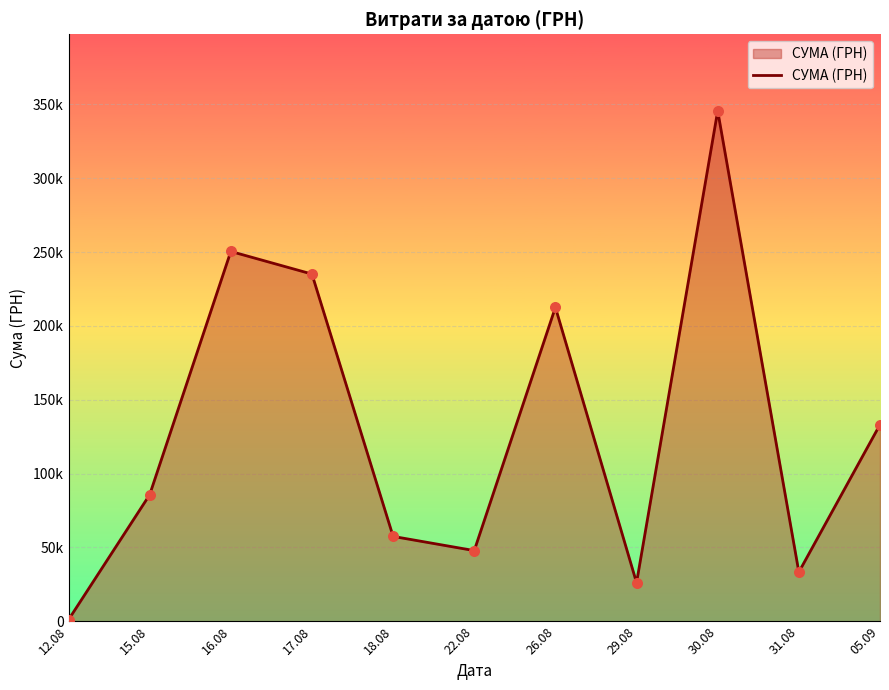

Between 29.08 and 17.08, which is larger?

17.08